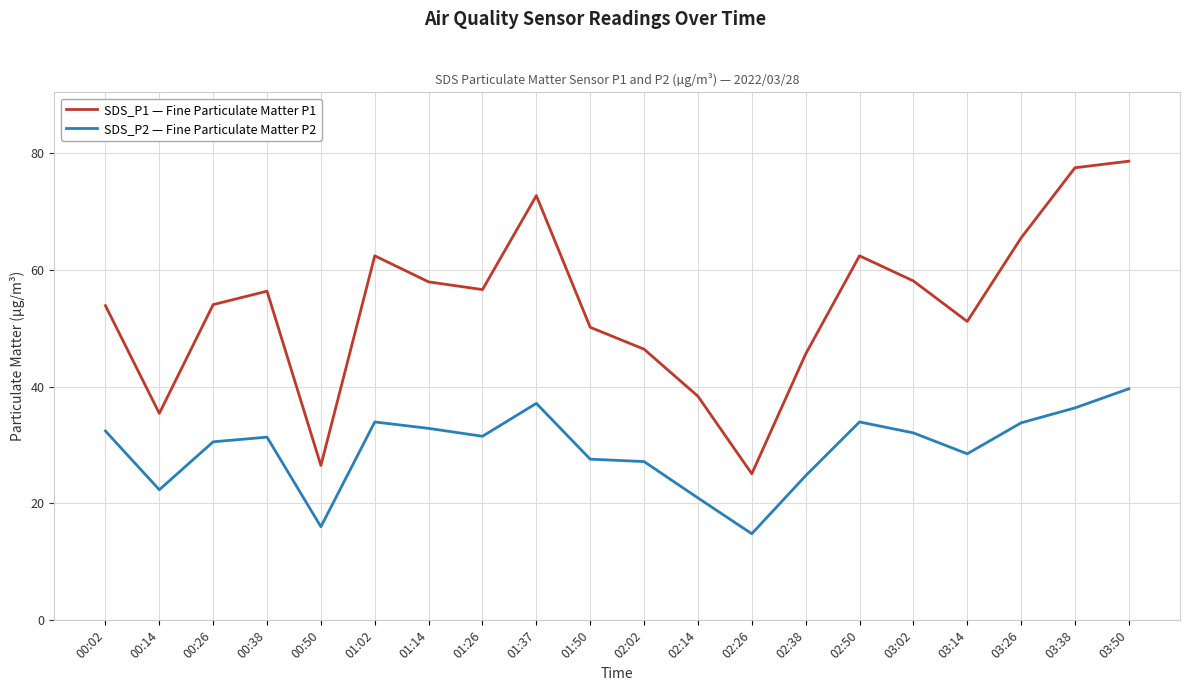

Count the number of categories in the chart.

20